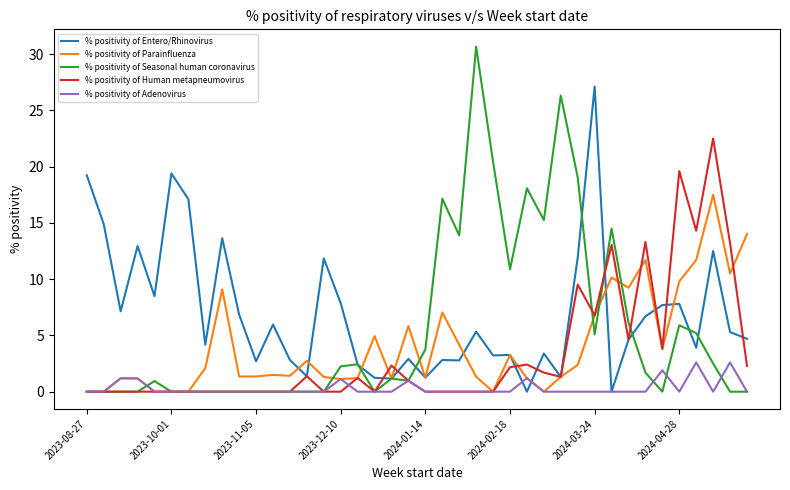

What is the maximum value shown in the chart?

30.7